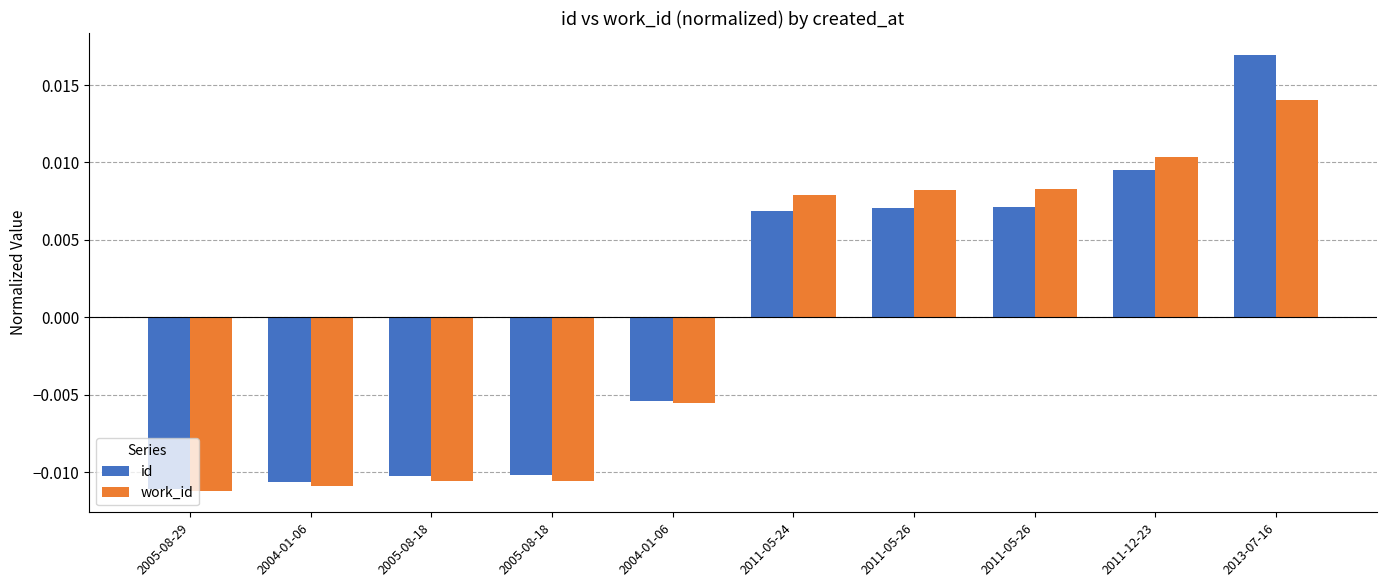

Is it true that work_id equals 0.0 at 2013-07-16?

True